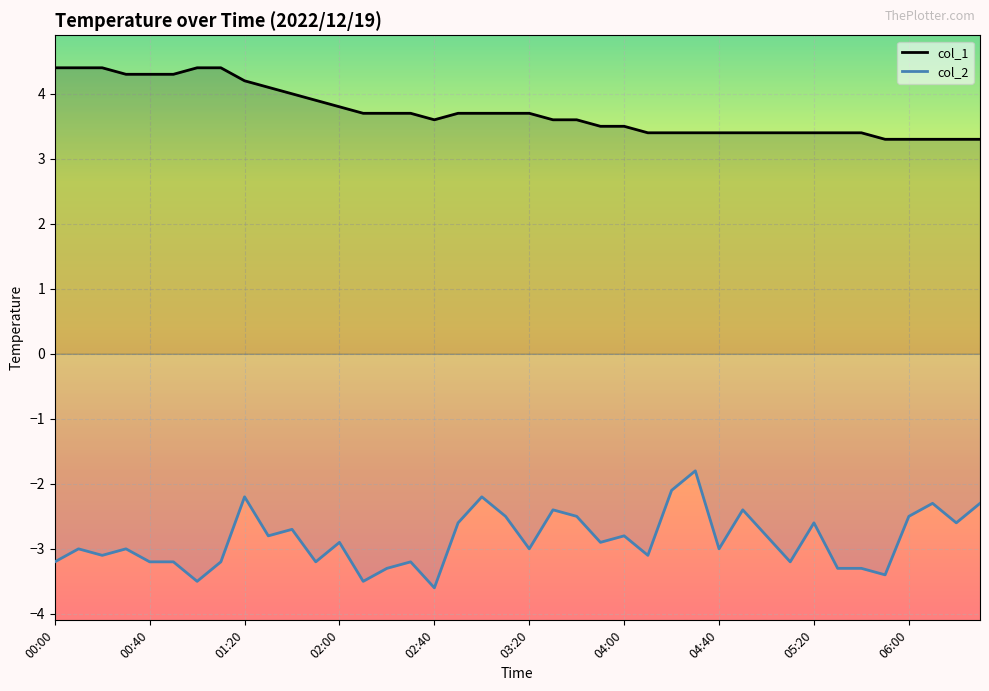

List the series in order of their overall mean, highest first.

col_1, col_2